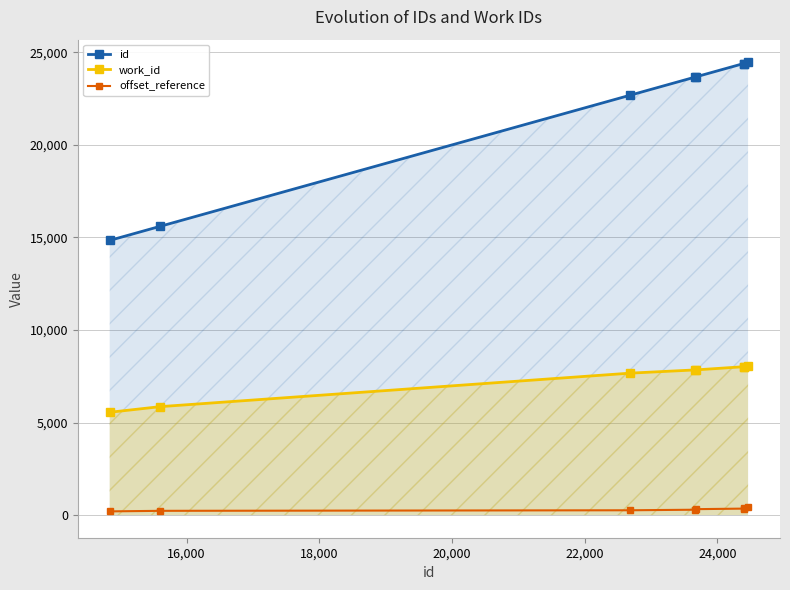

Reading left to right, list all the values displayed in this chart.

id: 14841	15603	22688	23670	23675	24398	24399	24464
work_id: 5555	5859	7669	7844	7844	8017	8017	8034
offset_reference: 200	230	260	290	320	350	380	410